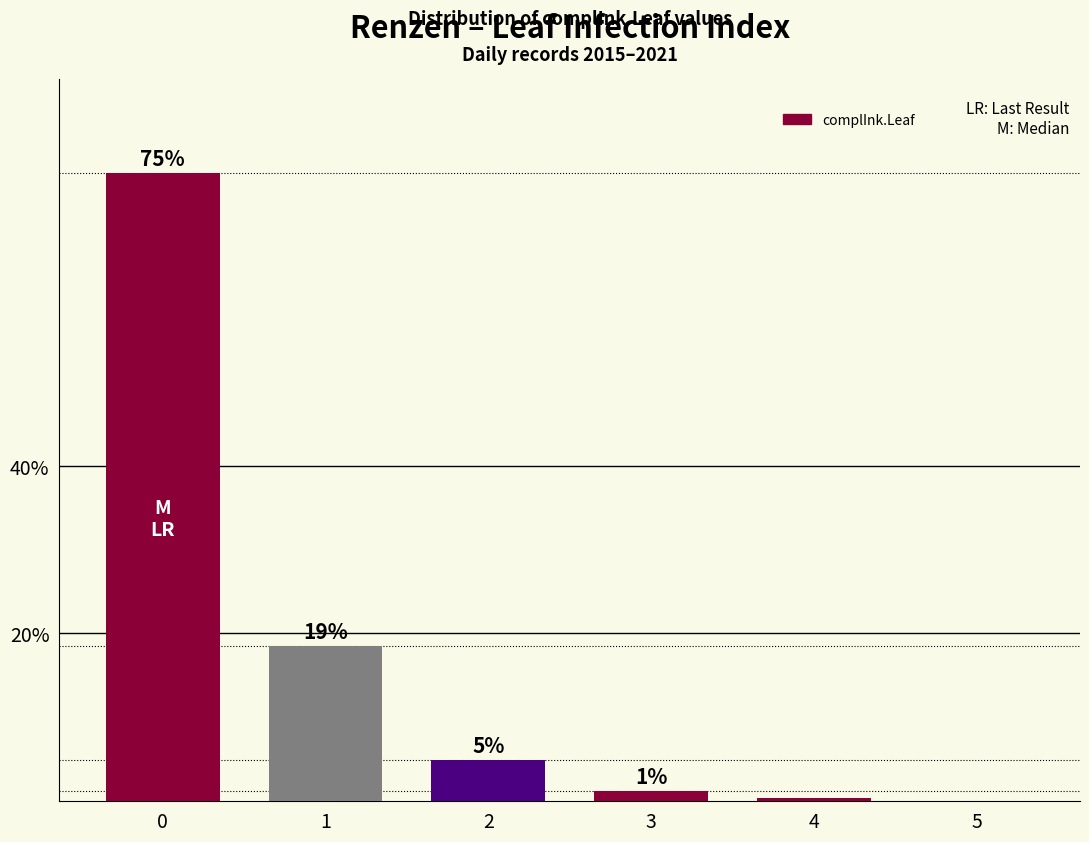

Does the chart contain stacked bars?

No